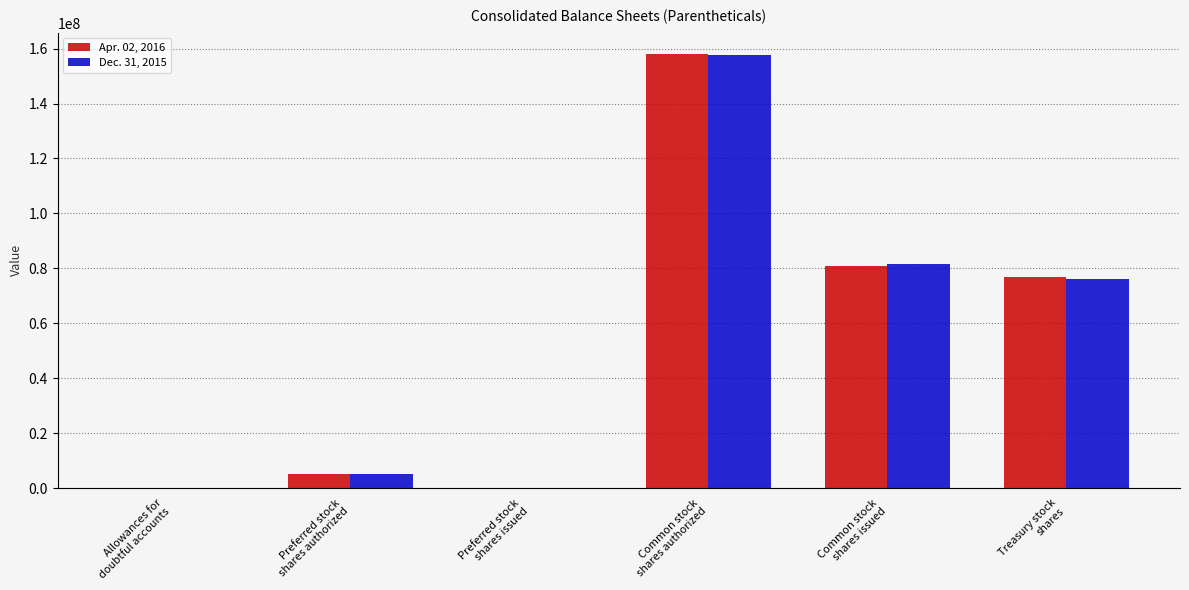

What is the greatest value displayed?

157915000